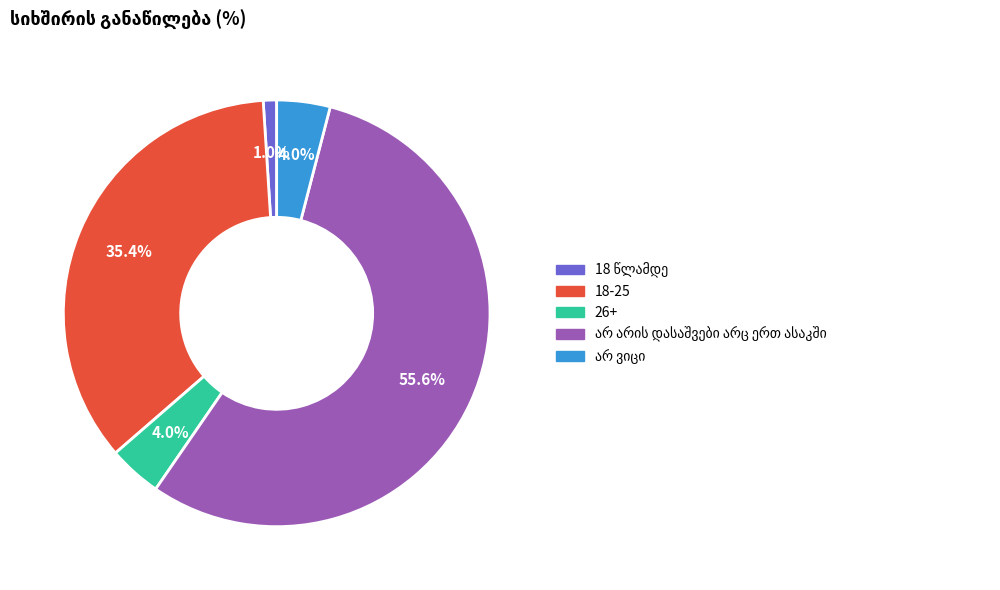

How many segments does this pie chart have?

5